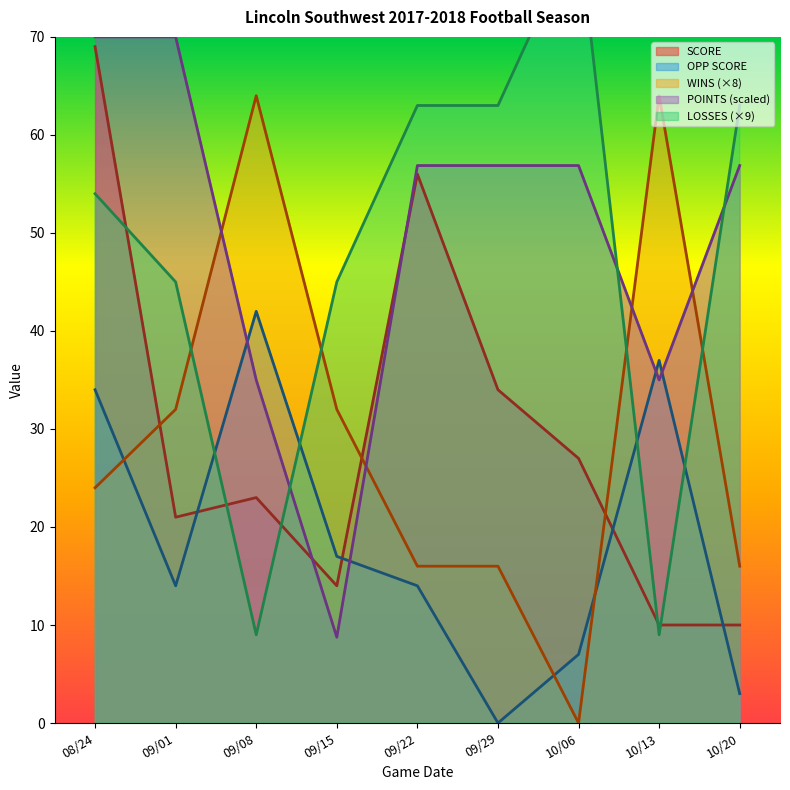

Which series has the widest spread of values?

LOSSES